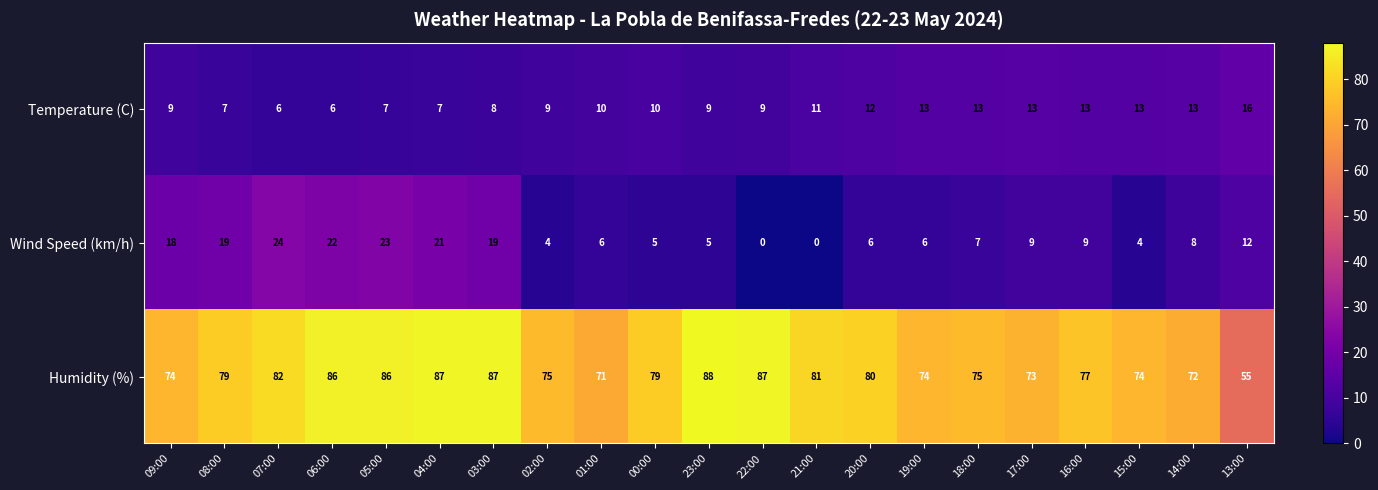

What is the sum of all Temperature (C) values?

214